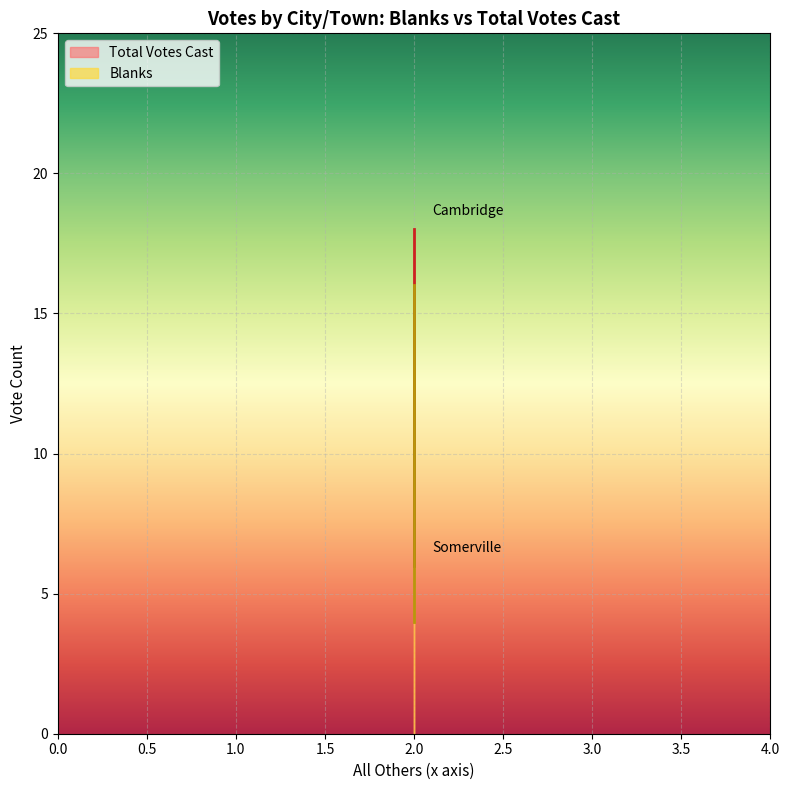

What is the label of the 2nd point from the left?

Somerville